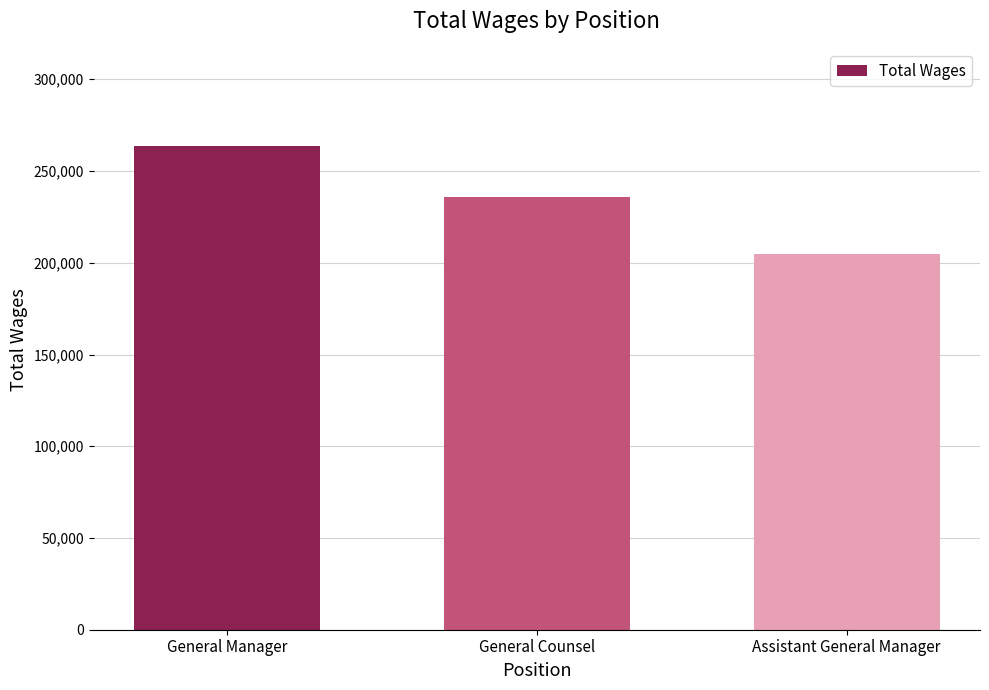

Which has a higher value, General Manager or Assistant General Manager?

General Manager